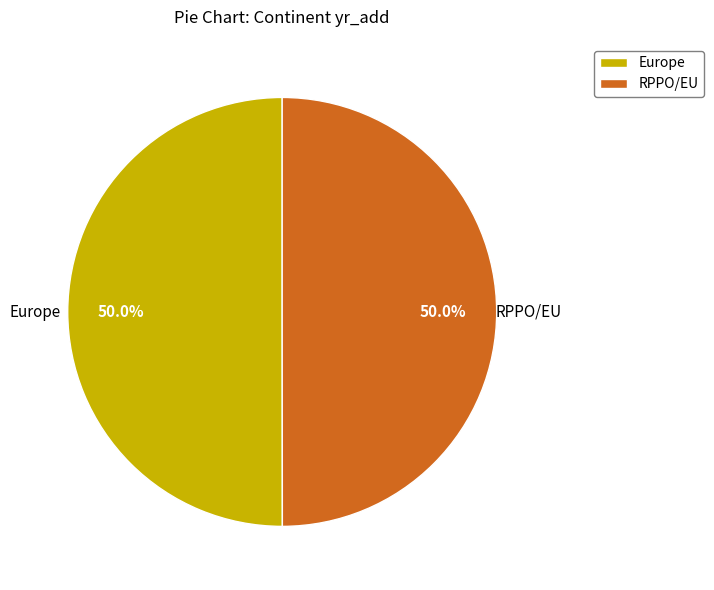

Do Europe and RPPO/EU together represent more than half of the pie?

Yes